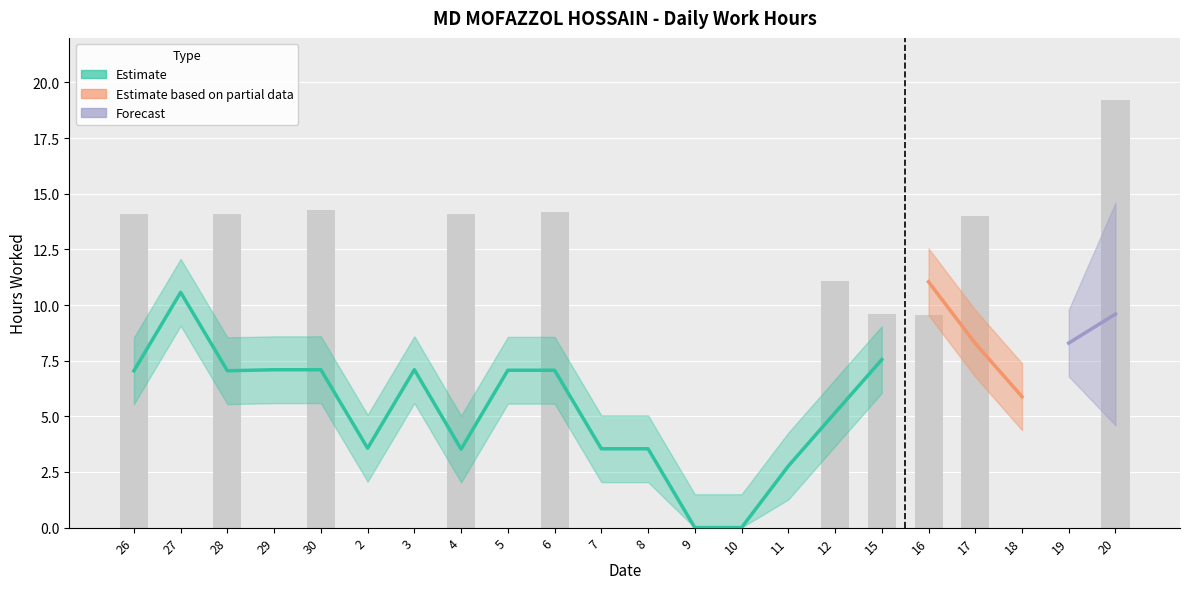

What is the maximum value shown in the chart?

19.2